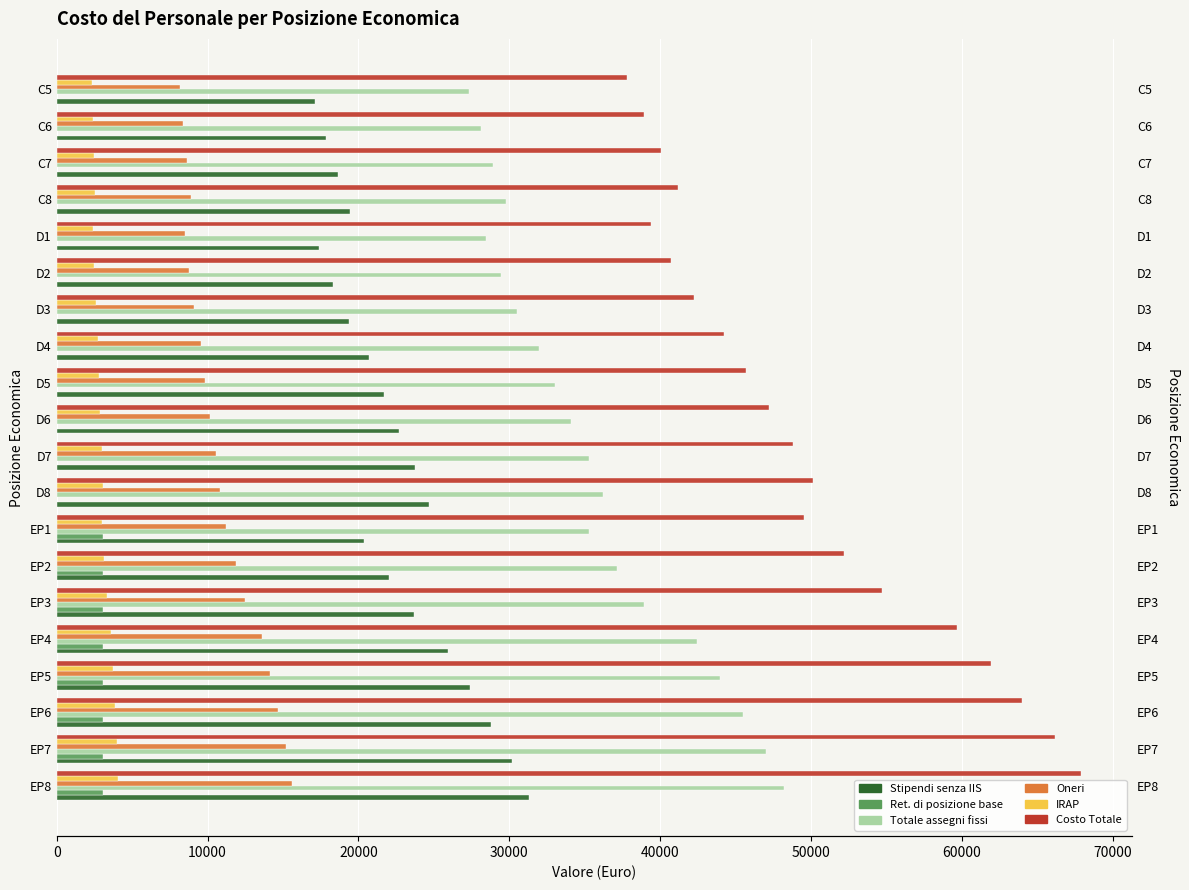

How many series are shown in this chart?

6